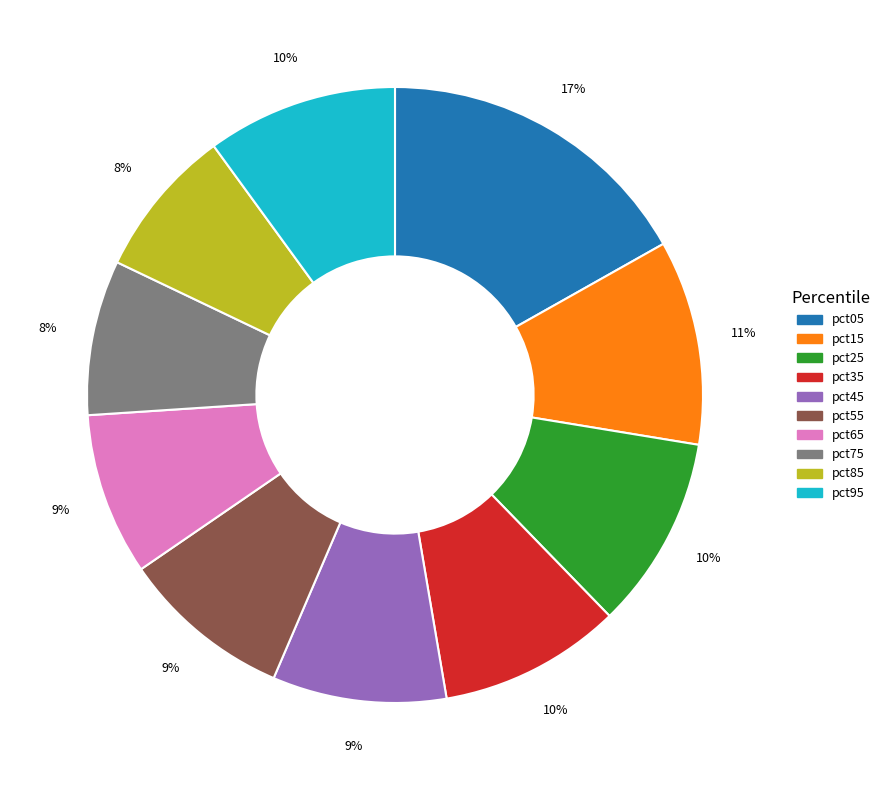

Does pct25 account for over 50% of the chart?

No